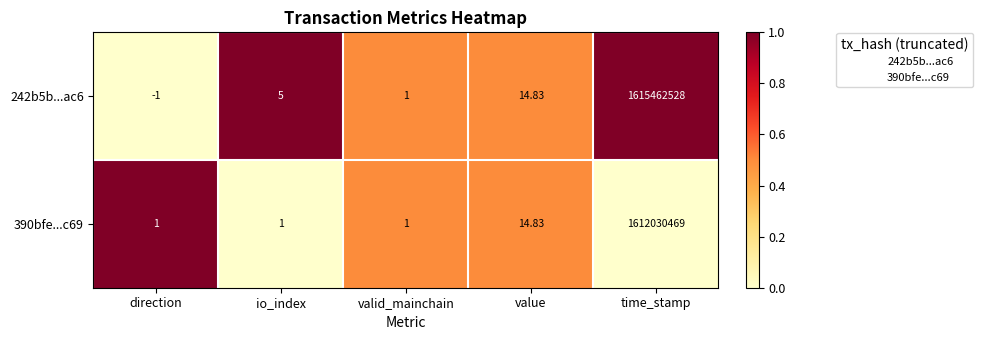

Is the value of 242b5b...ac6 at direction greater than the value of 390bfe...c69 at io_index?

No